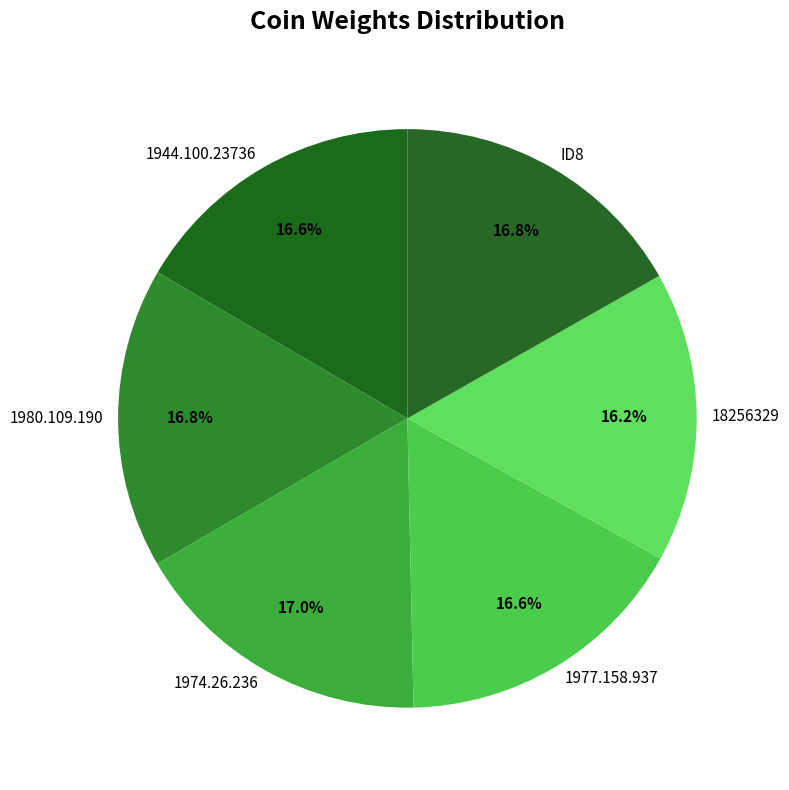

Do 1980.109.190 and ID8 together represent more than half of the pie?

No